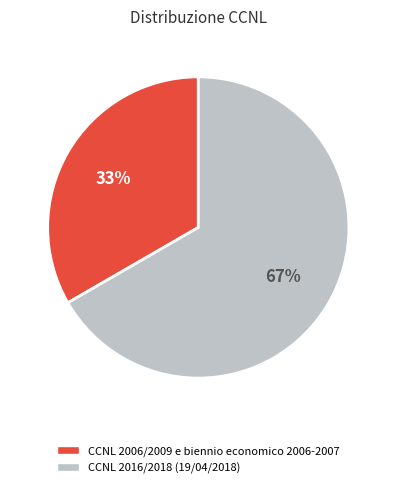

Is there any slice that represents more than half of the pie?

Yes